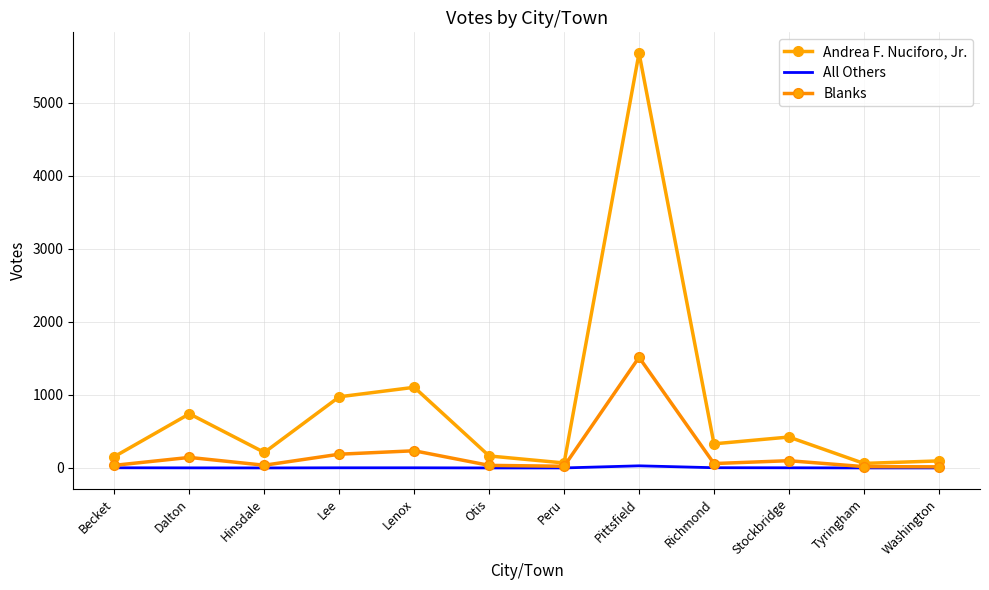

The Blanks series shows 15 at Washington. True or false?

True